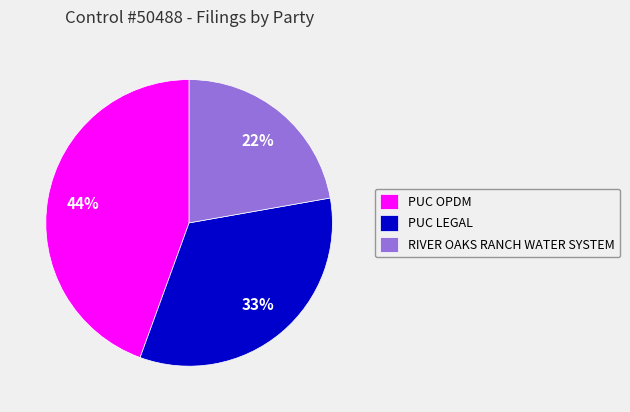

What percentage is the PUC OPDM slice, to the nearest percent?

44%